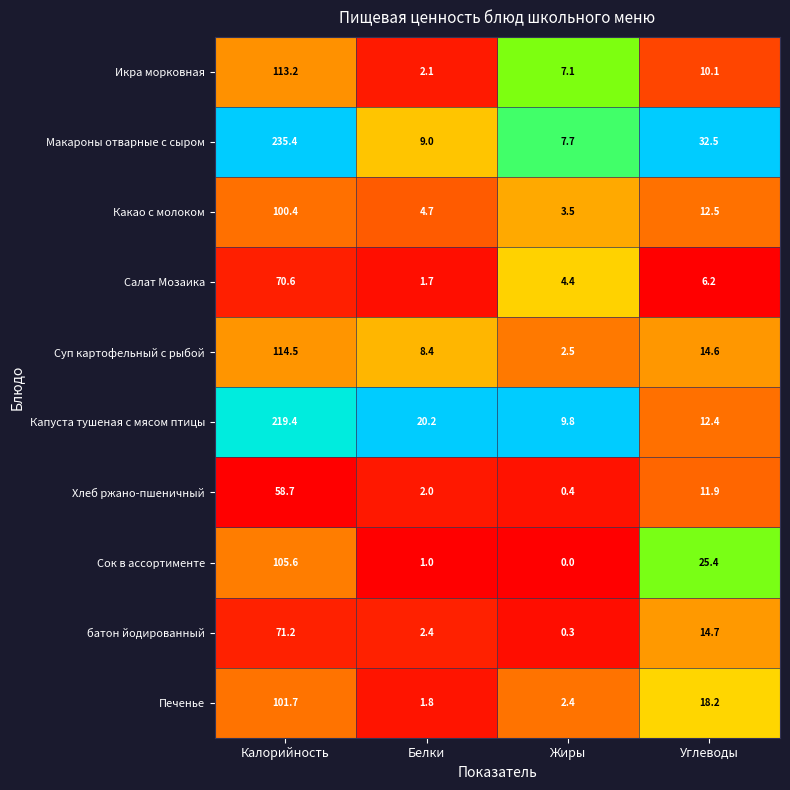

What is the sum of all Суп картофельный с рыбой values?

140.0